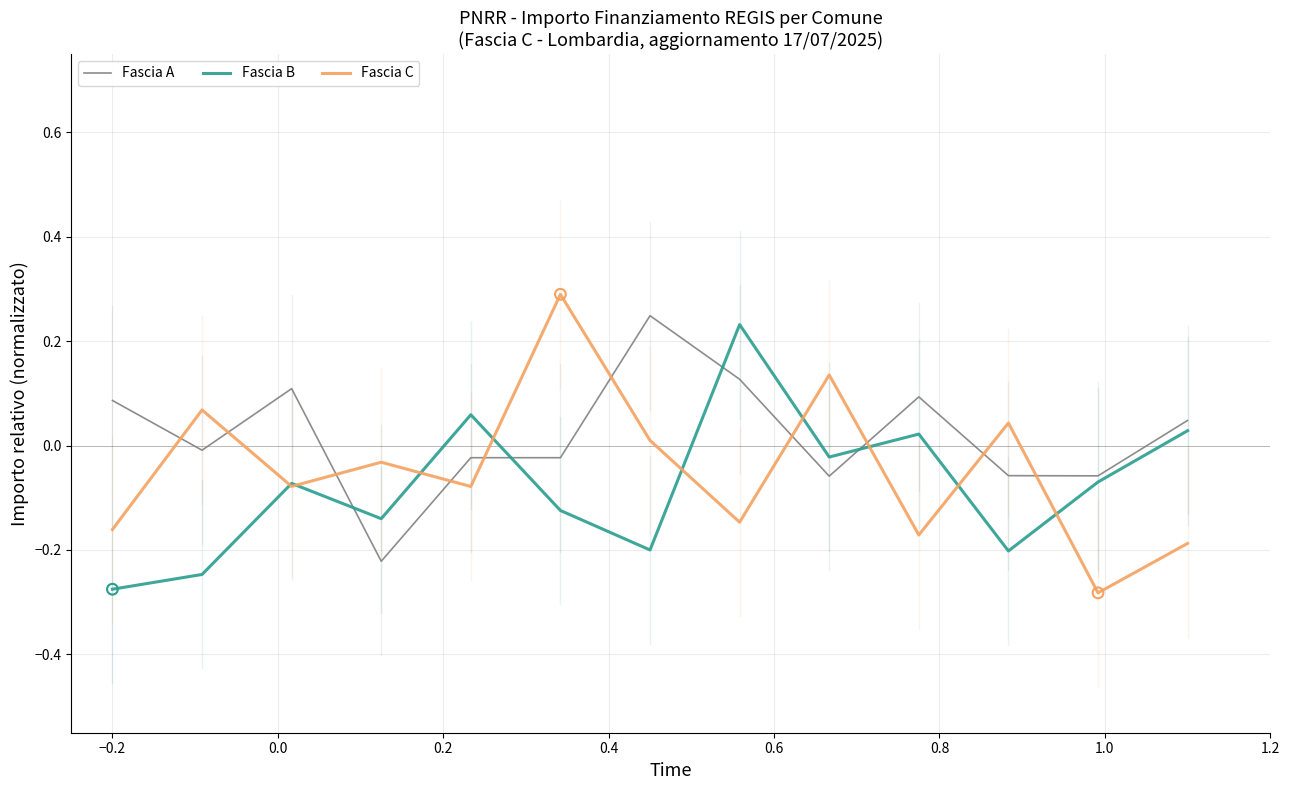

What are all the series names shown in the legend?

Fascia A, Fascia B, Fascia C